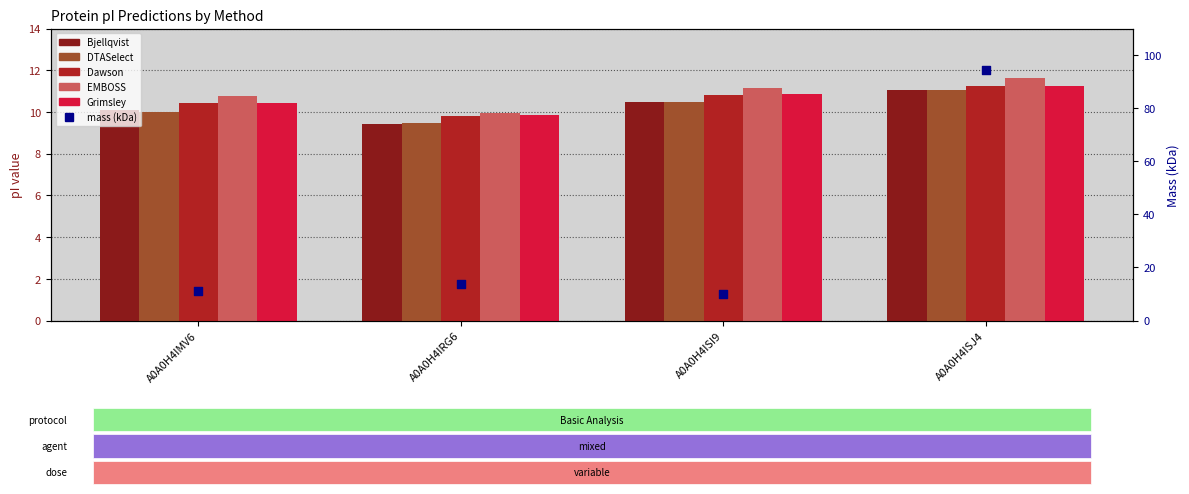

Is the value of EMBOSS at A0A0H4ISI9 greater than the value of Bjellqvist at A0A0H4IRG6?

Yes